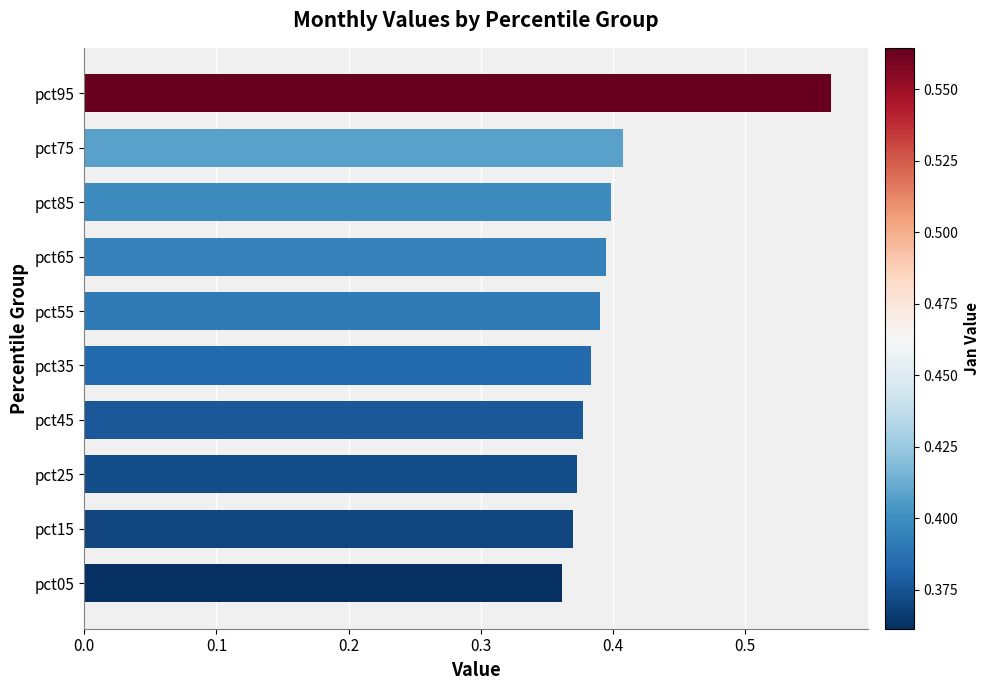

Which category has the highest value across all series?

pct95